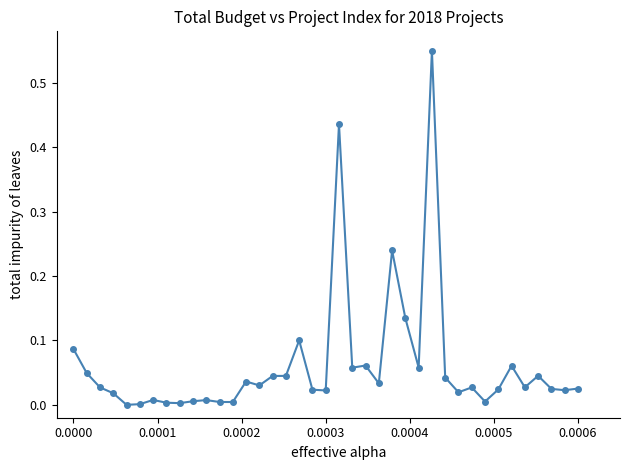

True or false: the data has more than 2 interior local peaks.

True